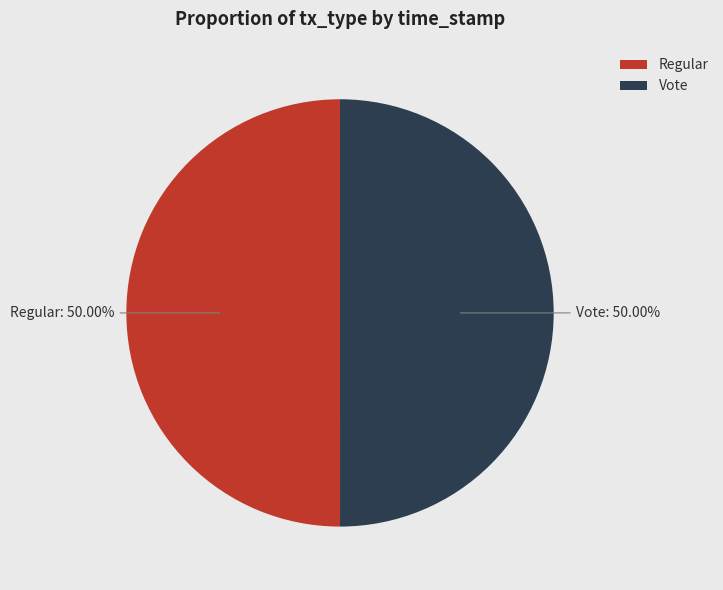

What is the total percentage of Vote and Regular?

100.0%